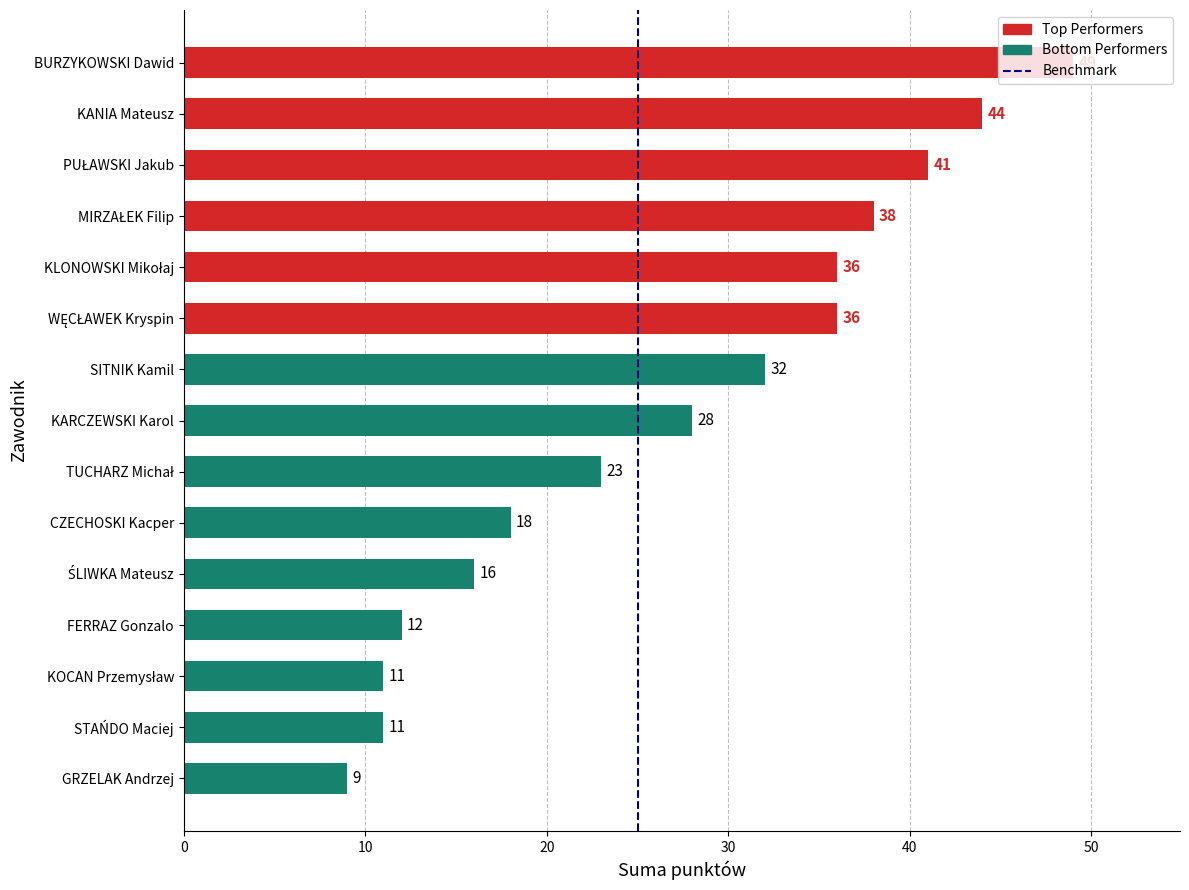

Where is the data nearest to the value 29?

KARCZEWSKI Karol